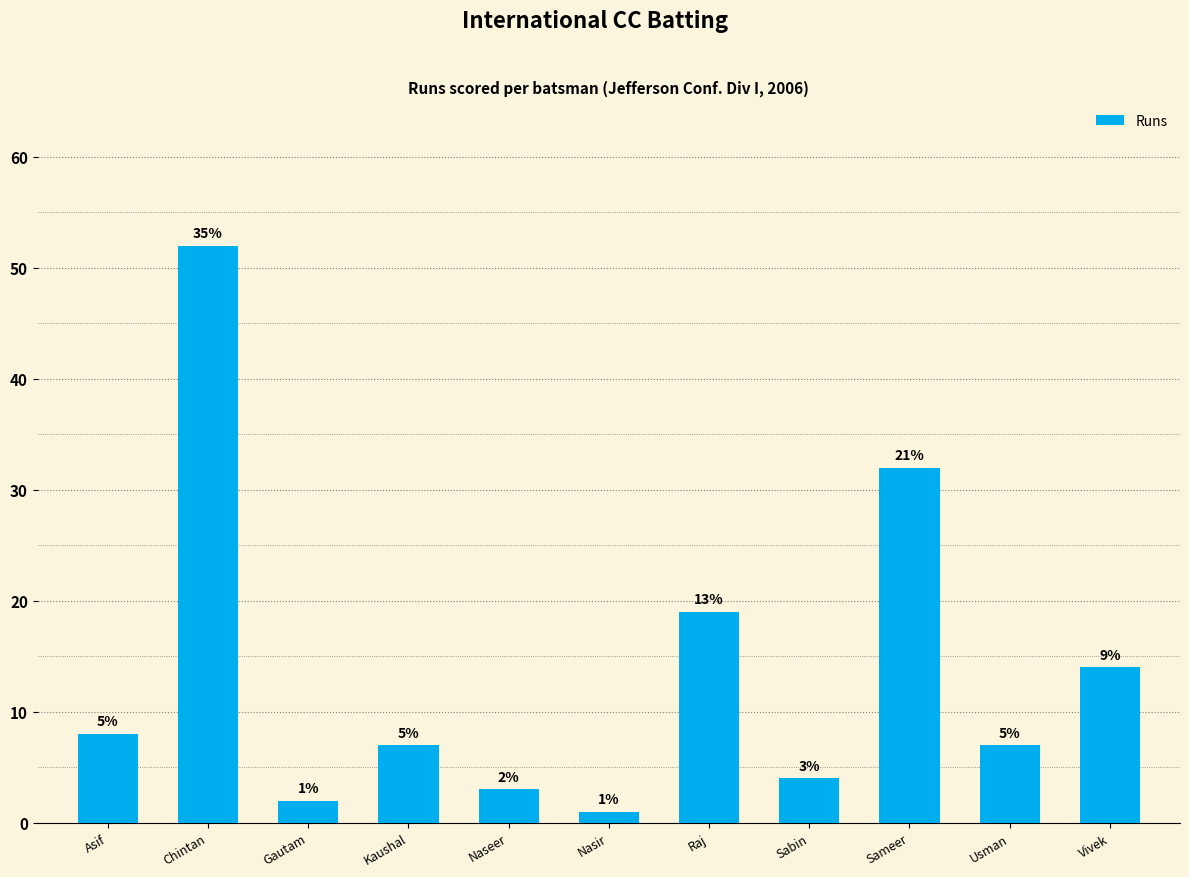

What is the change in value from Gautam to Raj?

+17